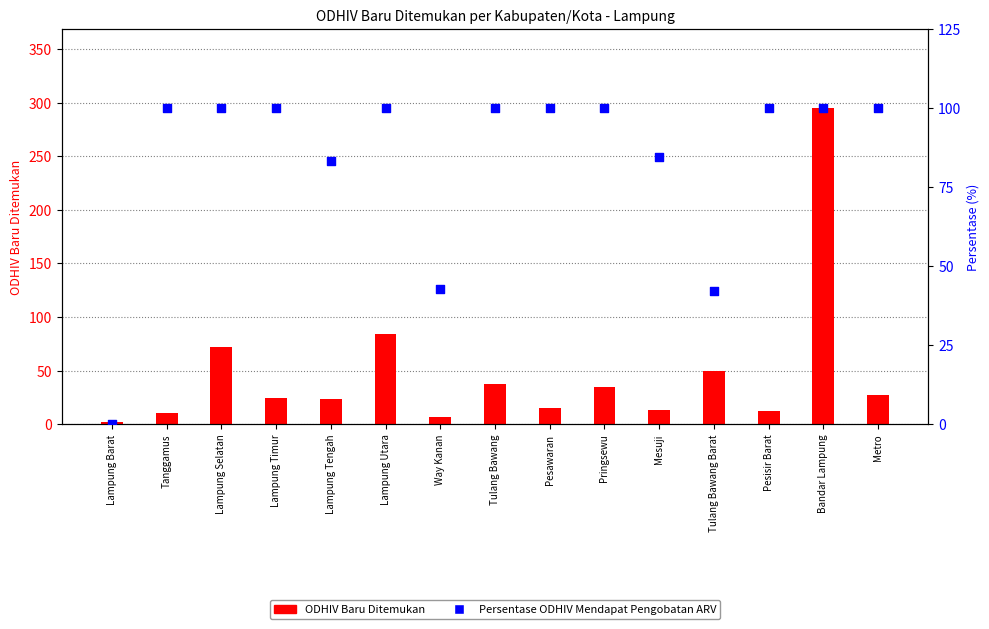

What are all the series names shown in the legend?

ODHIV Baru Ditemukan, Persentase ODHIV Mendapat Pengobatan ARV